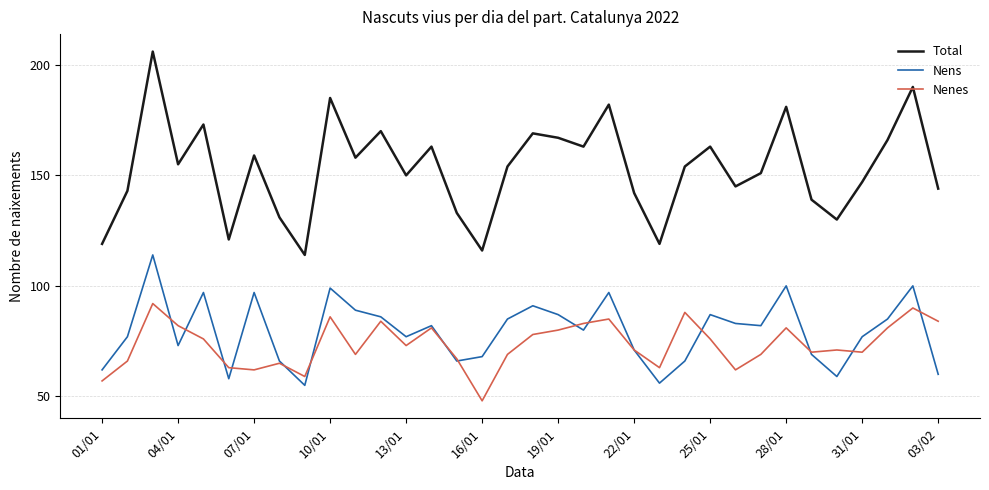

At how many categories does at least one series exceed 197?

1